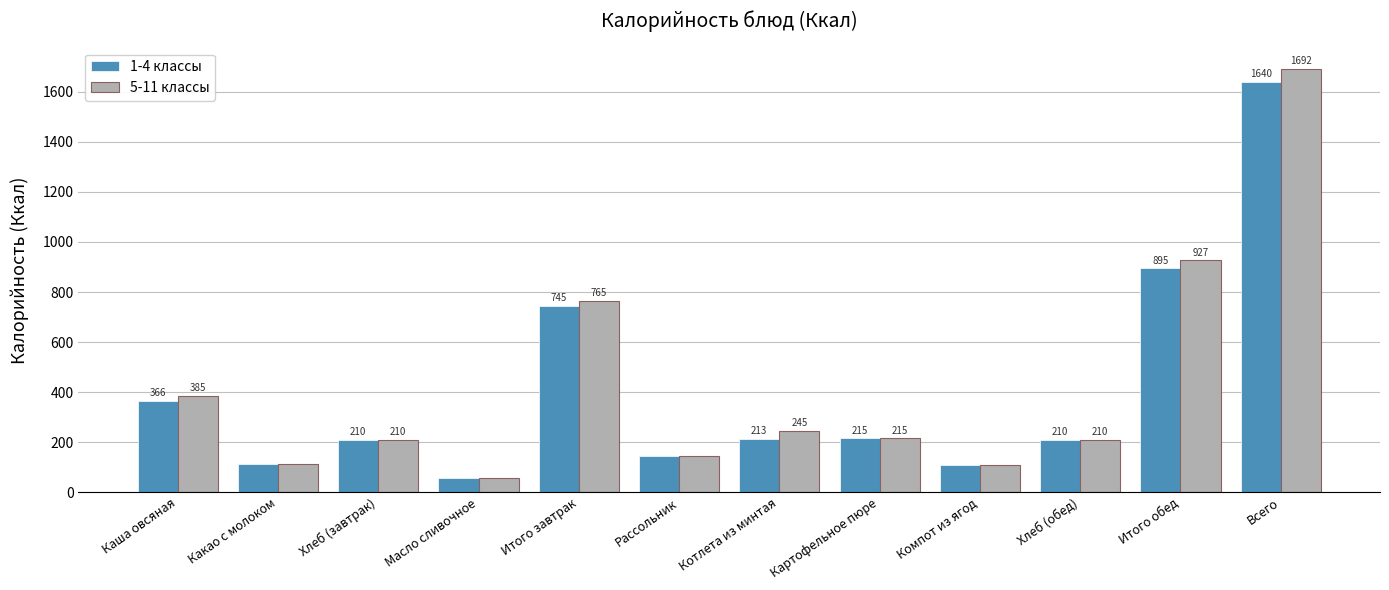

Rank the series by their maximum value, from lowest to highest.

1-4 классы, 5-11 классы